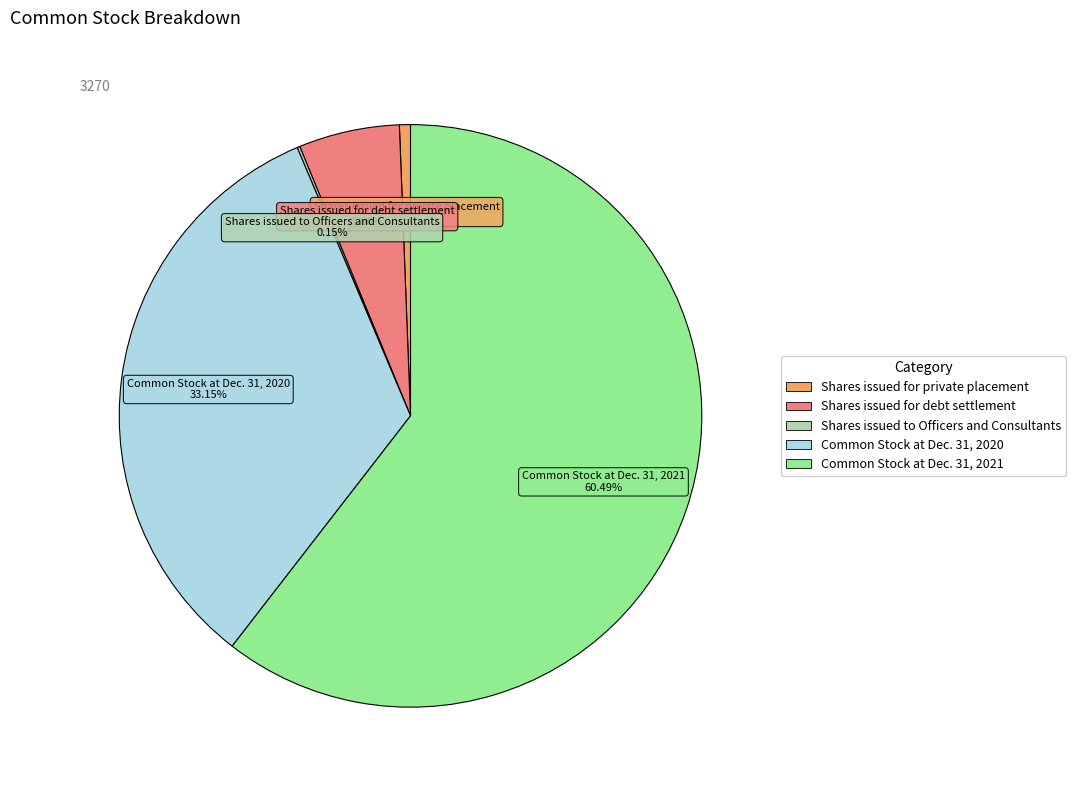

Is Shares issued for private placement the majority of the pie?

No